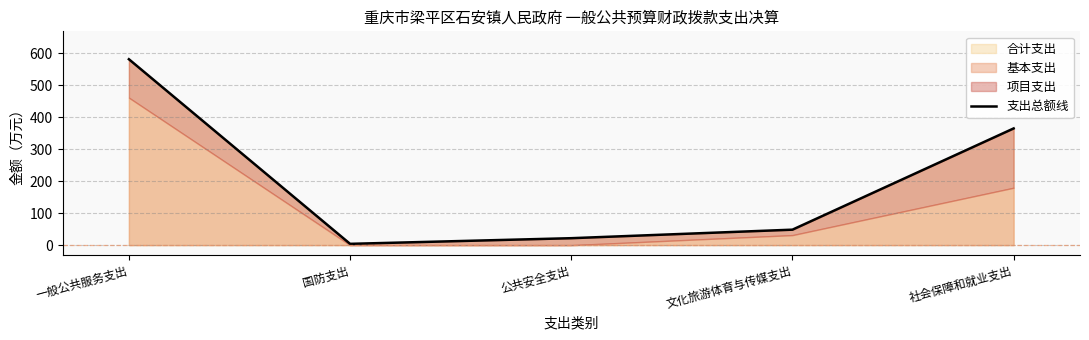

At which category does the chart reach its peak across all series?

一般公共服务支出